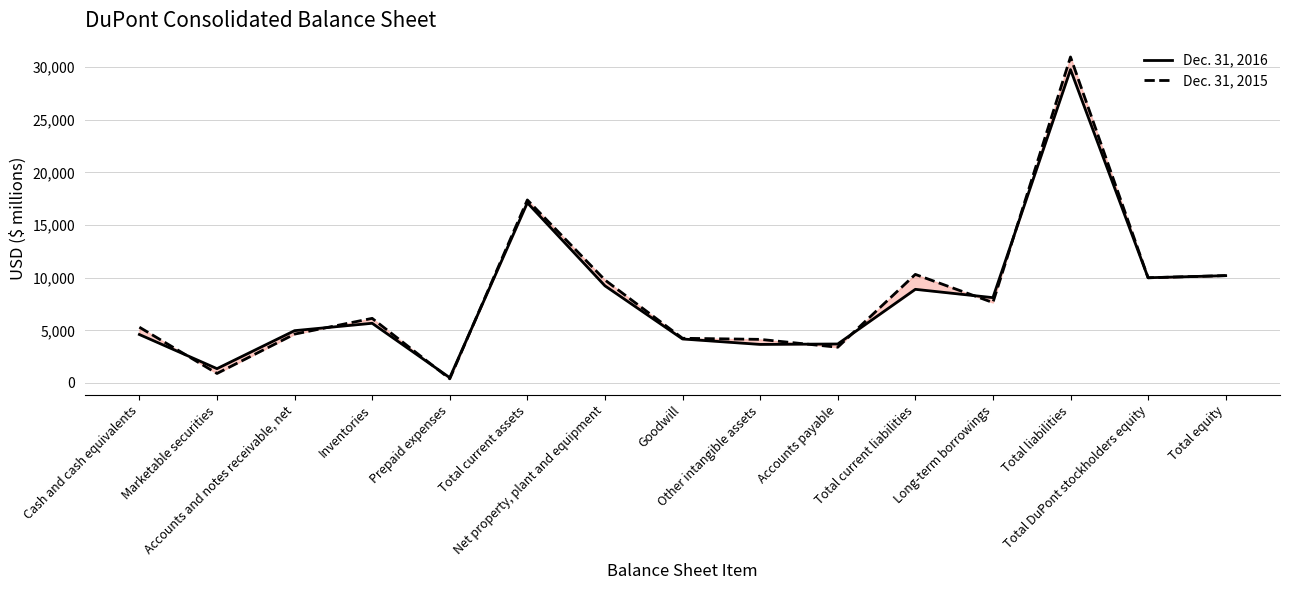

What is the highest value of the Dec. 31, 2015 series?

30966